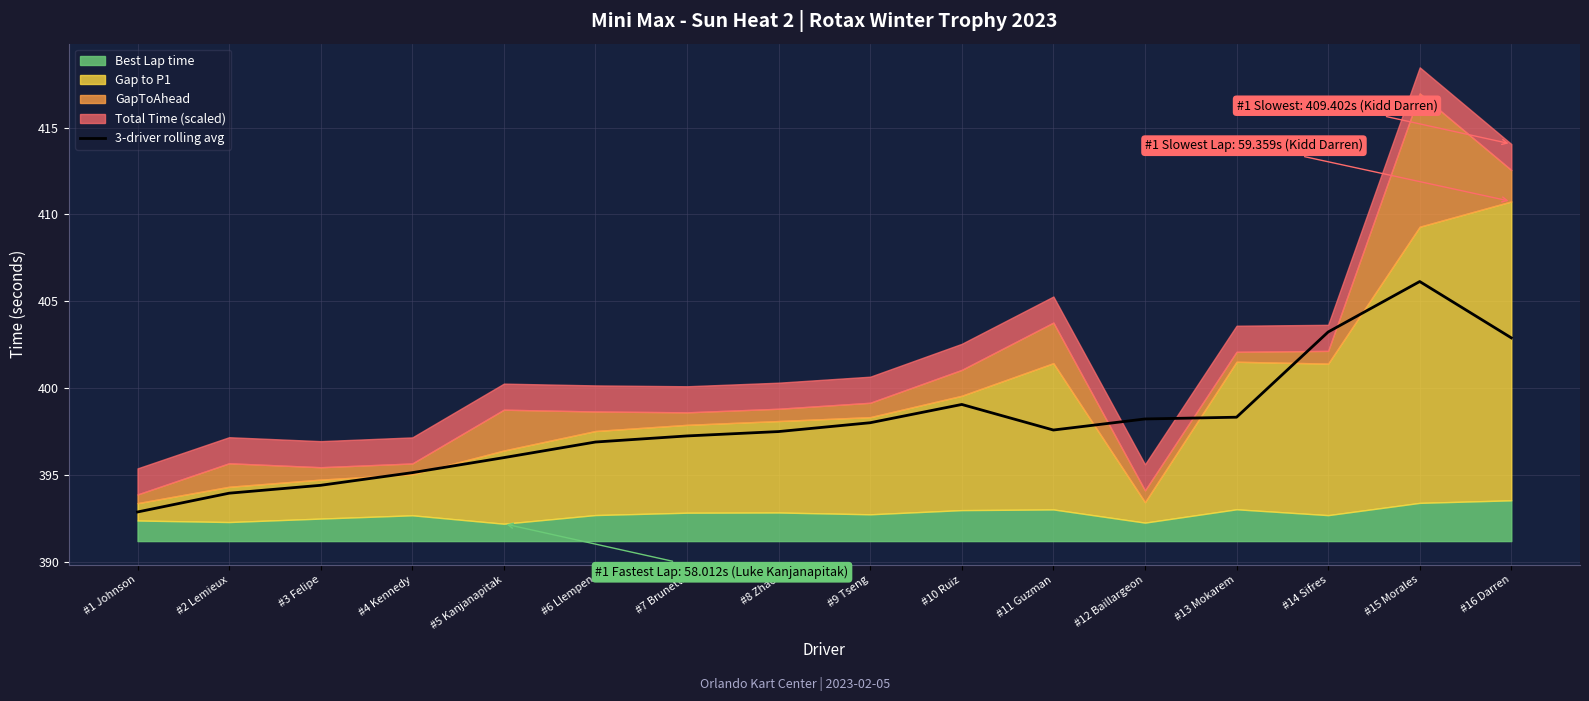

What is the ratio of the value at #15 Morales to the value at #3 Felipe?

1.0